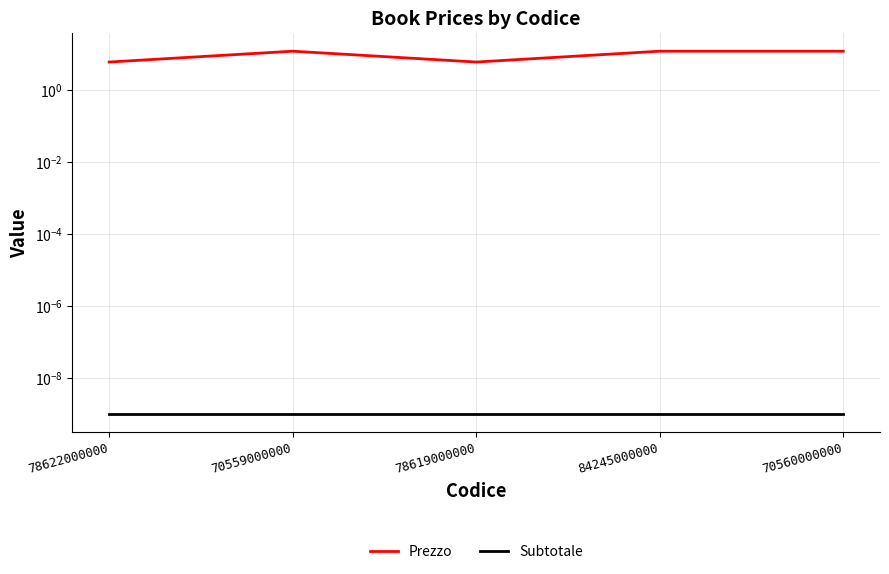

How many data points in Prezzo are less than 12?

2